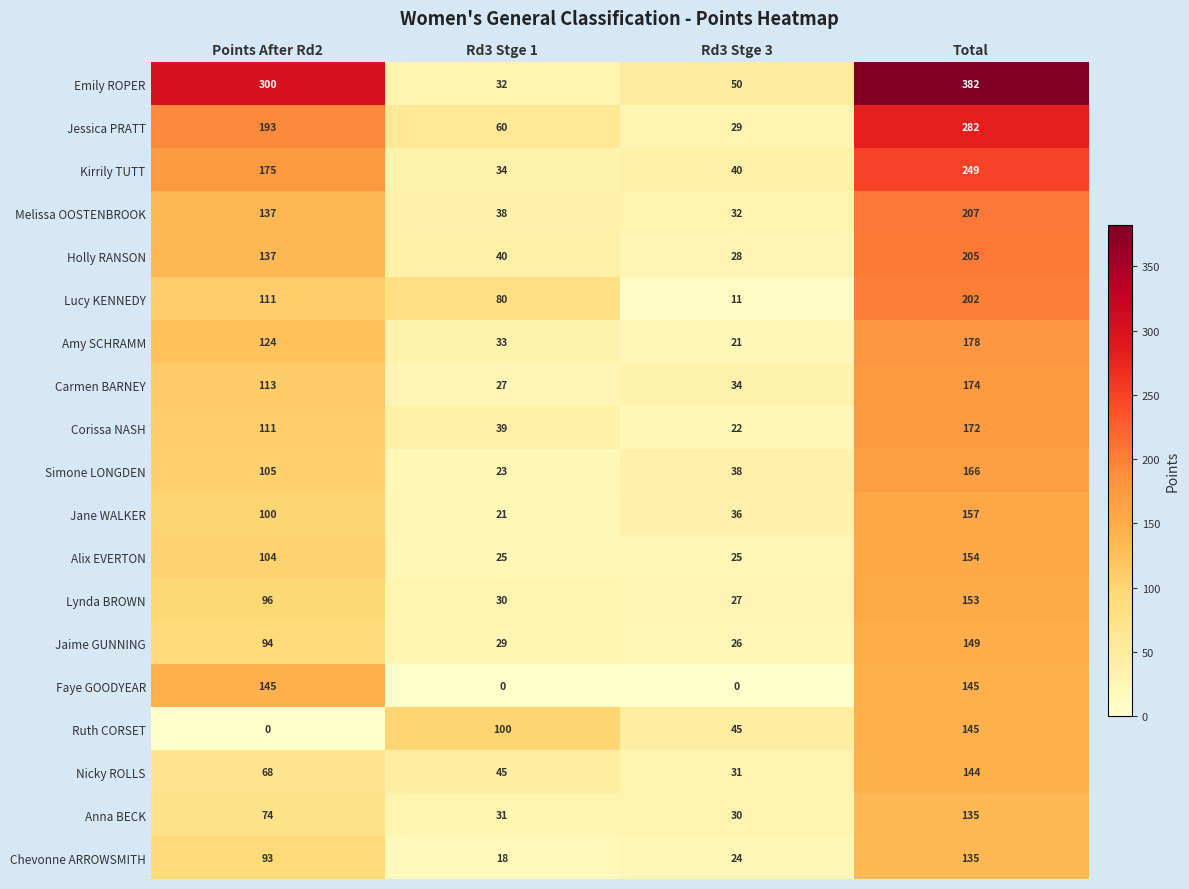

What is the minimum value for Kirrily TUTT?

34